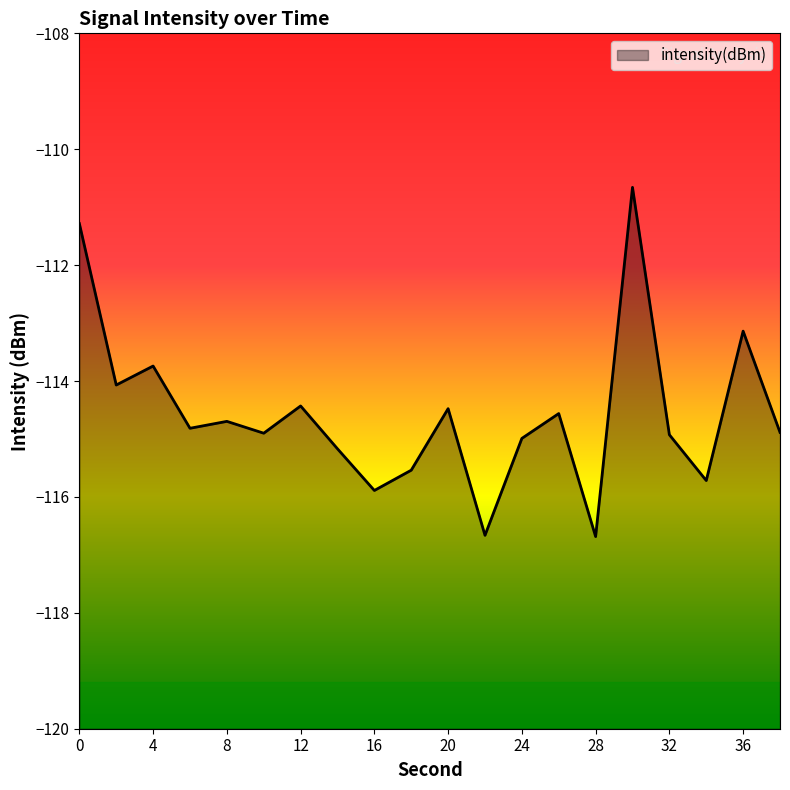

Rank the categories by value from lowest to highest.

28, 22, 16, 34, 18, 14, 24, 32, 10, 38, 6, 8, 26, 20, 12, 2, 4, 36, 0, 30